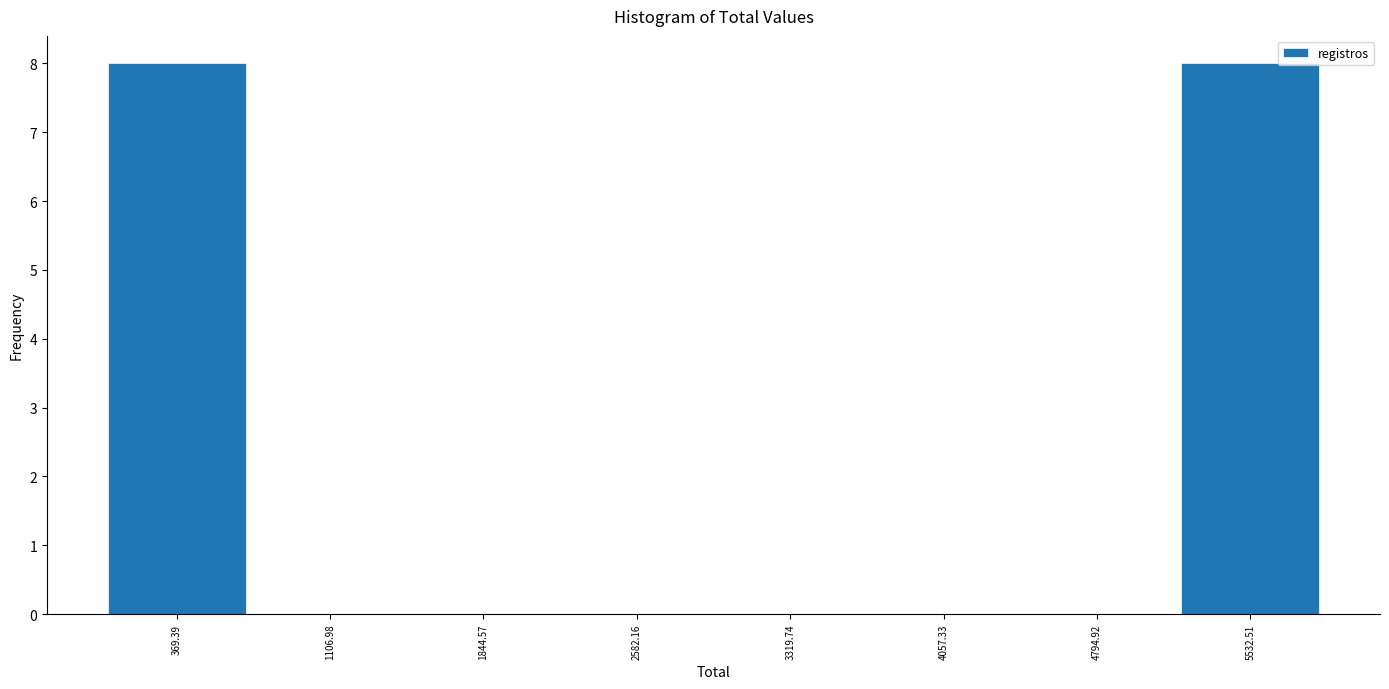

What is the height of the bar covering 0 to 700 on the x-axis? Neither the bar edges nor the heights are printed on the chart, so give them approximately, as read against the axes.

8